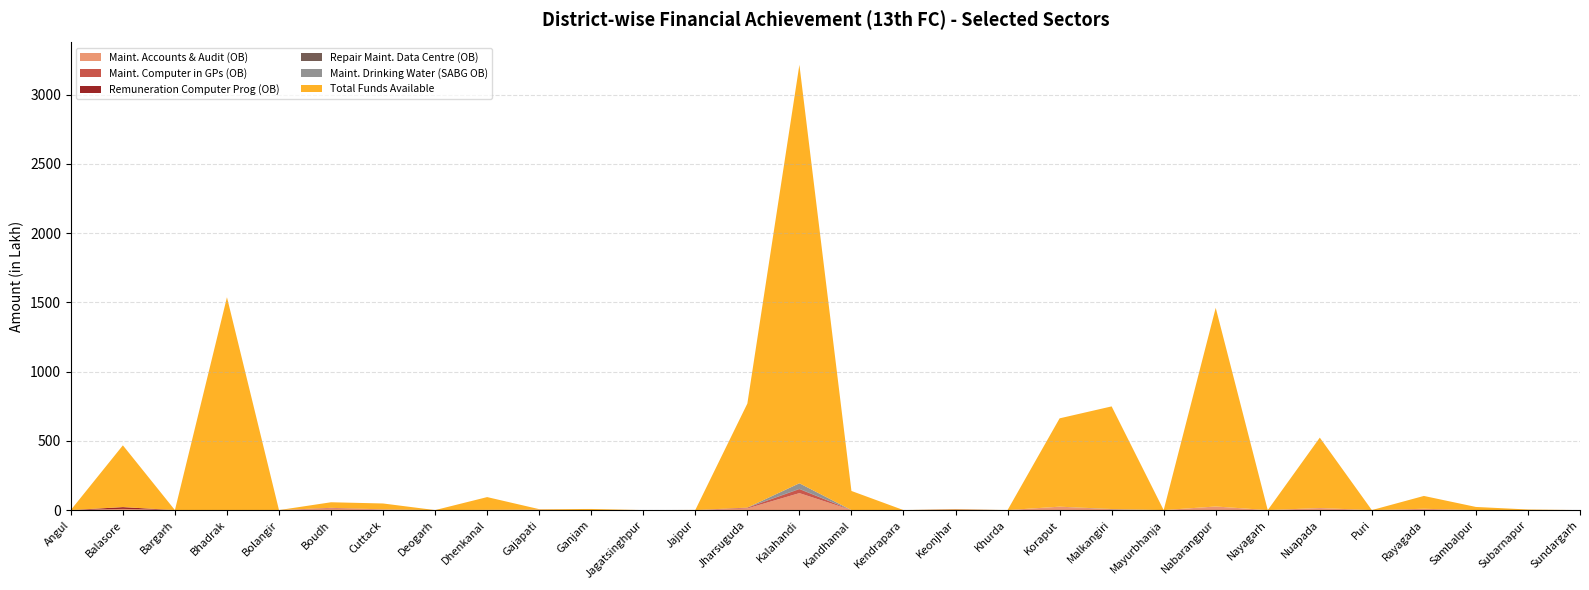

Reading left to right, what are all the values shown in this chart?

Maint. Accounts & Audit (OB): Angul=0.0	Balasore=8.7	Bargarh=0.0	Bhadrak=0.0	Bolangir=0.0	Boudh=11.3	Cuttack=4.3	Deogarh=0.0	Dhenkanal=1.6	Gajapati=3.4	Ganjam=0.0	Jagatsinghpur=0.0	Jajpur=0.0	Jharsuguda=12.1	Kalahandi=122.5	Kandhamal=0.0	Kendrapara=0.0	Keonjhar=0.0	Khurda=0.0	Koraput=24.7	Malkangiri=5.2	Mayurbhanja=0.0	Nabarangpur=26.0	Nayagarh=0.0	Nuapada=13.9	Puri=0.0	Rayagada=9.5	Sambalpur=0.0	Subarnapur=0.0	Sundargarh=0.0
Maint. Computer in GPs (OB): Angul=0.0	Balasore=0.0	Bargarh=0.0	Bhadrak=0.0	Bolangir=0.0	Boudh=4.9	Cuttack=0.7	Deogarh=0.0	Dhenkanal=0.0	Gajapati=0.0	Ganjam=0.0	Jagatsinghpur=0.0	Jajpur=0.0	Jharsuguda=4.7	Kalahandi=28.6	Kandhamal=0.0	Kendrapara=0.0	Keonjhar=0.0	Khurda=0.0	Koraput=0.0	Malkangiri=0.3	Mayurbhanja=0.0	Nabarangpur=0.0	Nayagarh=0.0	Nuapada=1.1	Puri=0.0	Rayagada=0.0	Sambalpur=0.3	Subarnapur=0.0	Sundargarh=0.0
Remuneration Computer Prog (OB): Angul=0.0	Balasore=12.7	Bargarh=0.0	Bhadrak=0.0	Bolangir=0.0	Boudh=0.0	Cuttack=0.0	Deogarh=0.0	Dhenkanal=0.0	Gajapati=0.0	Ganjam=0.0	Jagatsinghpur=0.0	Jajpur=0.0	Jharsuguda=1.1	Kalahandi=0.0	Kandhamal=0.0	Kendrapara=0.0	Keonjhar=3.3	Khurda=0.0	Koraput=0.0	Malkangiri=0.1	Mayurbhanja=0.0	Nabarangpur=0.0	Nayagarh=0.0	Nuapada=0.0	Puri=0.0	Rayagada=0.0	Sambalpur=0.0	Subarnapur=0.0	Sundargarh=0.0
Repair Maint. Data Centre (OB): Angul=0.0	Balasore=0.0	Bargarh=0.0	Bhadrak=0.0	Bolangir=0.0	Boudh=0.0	Cuttack=0.1	Deogarh=0.0	Dhenkanal=0.0	Gajapati=0.0	Ganjam=0.0	Jagatsinghpur=0.0	Jajpur=0.0	Jharsuguda=0.1	Kalahandi=2.7	Kandhamal=0.0	Kendrapara=0.0	Keonjhar=0.0	Khurda=0.0	Koraput=0.0	Malkangiri=1.4	Mayurbhanja=0.0	Nabarangpur=0.0	Nayagarh=0.0	Nuapada=0.0	Puri=0.0	Rayagada=0.0	Sambalpur=0.0	Subarnapur=0.0	Sundargarh=0.0
Maint. Drinking Water (SABG OB): Angul=0.0	Balasore=0.0	Bargarh=0.0	Bhadrak=0.0	Bolangir=0.0	Boudh=0.0	Cuttack=0.0	Deogarh=0.0	Dhenkanal=0.0	Gajapati=0.0	Ganjam=0.0	Jagatsinghpur=0.0	Jajpur=0.0	Jharsuguda=0.0	Kalahandi=39.9	Kandhamal=0.0	Kendrapara=0.0	Keonjhar=0.0	Khurda=0.0	Koraput=0.0	Malkangiri=0.7	Mayurbhanja=0.0	Nabarangpur=0.0	Nayagarh=0.0	Nuapada=0.0	Puri=0.0	Rayagada=0.0	Sambalpur=0.0	Subarnapur=0.0	Sundargarh=0.0
Total Funds Available: Angul=0.8	Balasore=446.1	Bargarh=0.0	Bhadrak=1536.7	Bolangir=0.0	Boudh=40.3	Cuttack=42.6	Deogarh=0.0	Dhenkanal=92.2	Gajapati=3.4	Ganjam=8.1	Jagatsinghpur=0.0	Jajpur=1.1	Jharsuguda=751.1	Kalahandi=3021.4	Kandhamal=138.1	Kendrapara=0.0	Keonjhar=3.3	Khurda=0.0	Koraput=637.7	Malkangiri=741.0	Mayurbhanja=0.0	Nabarangpur=1434.4	Nayagarh=0.0	Nuapada=508.2	Puri=0.0	Rayagada=92.7	Sambalpur=22.3	Subarnapur=4.3	Sundargarh=0.0